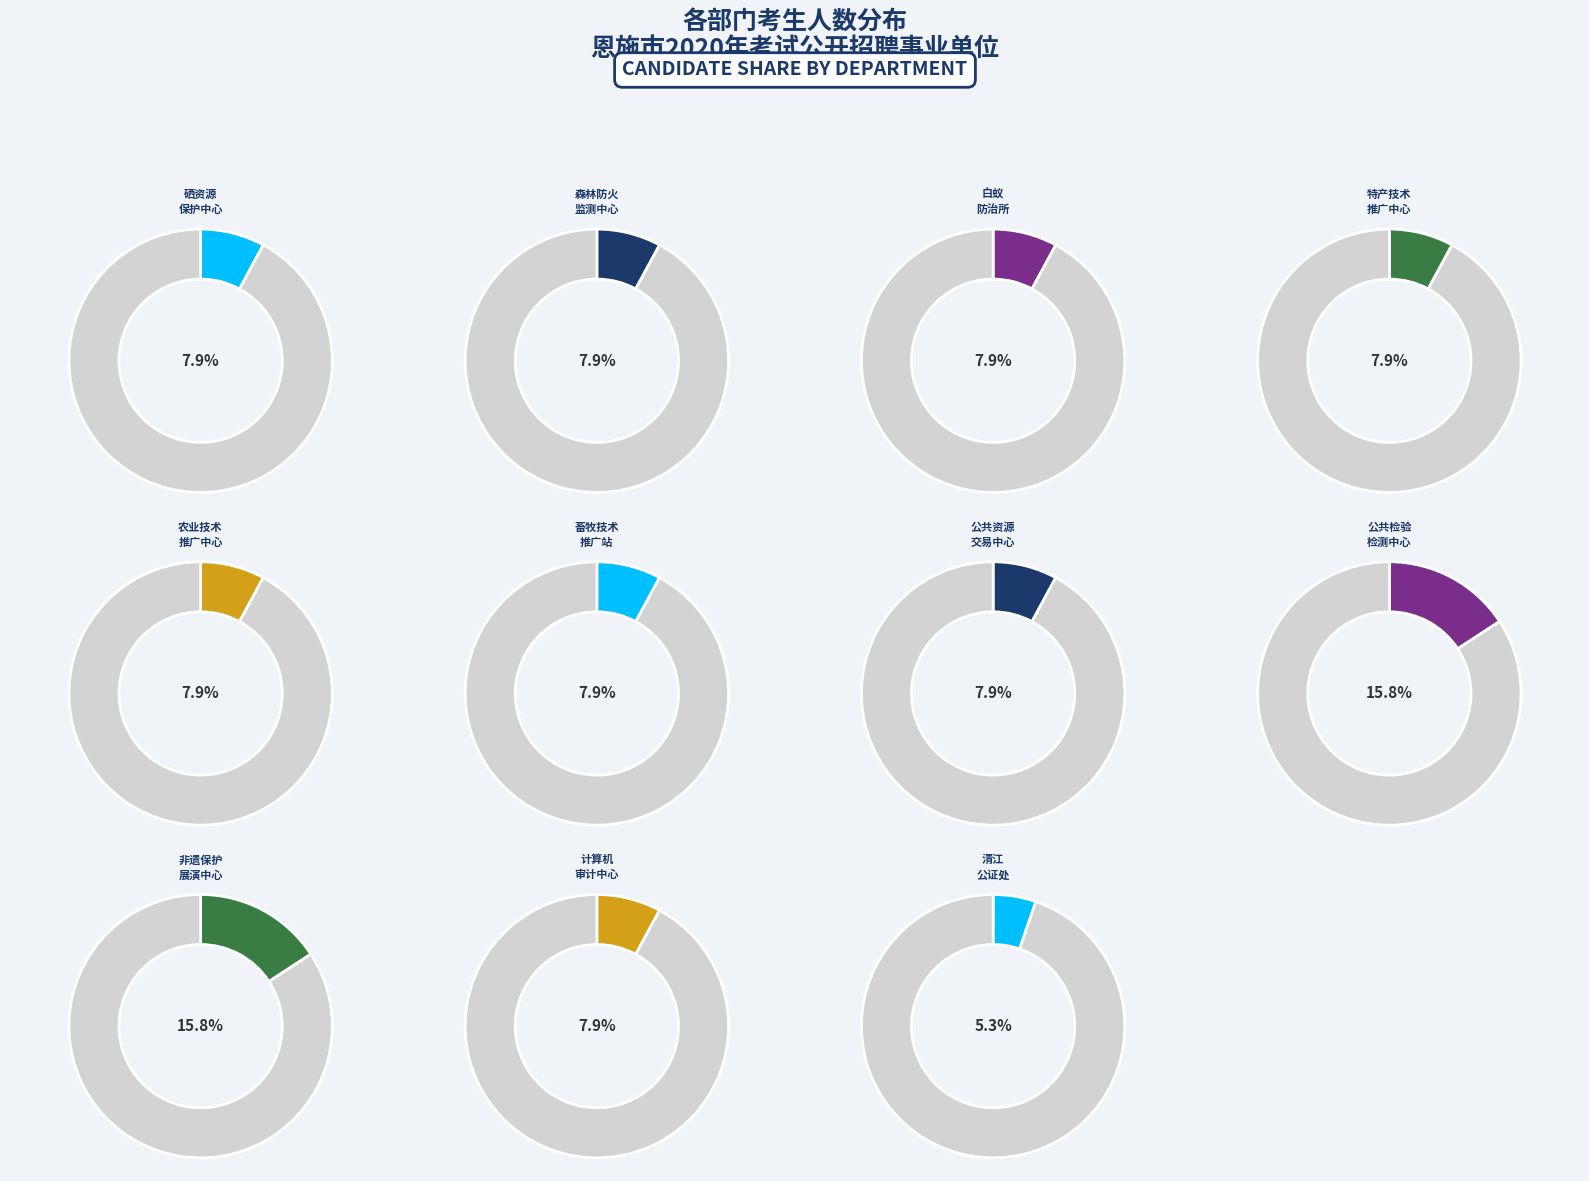

To the nearest percent, what is the average slice percentage?

9%